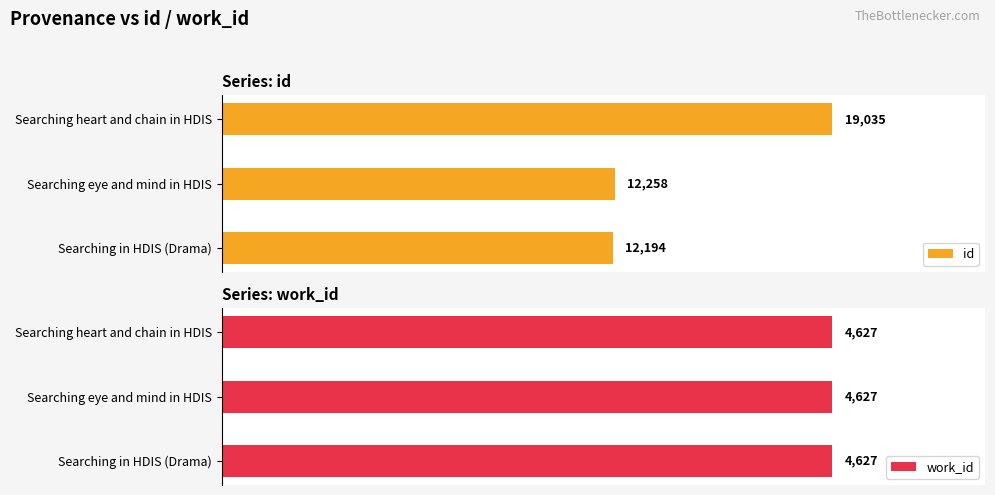

True or false: work_id has a value of 0.1 at 0.4.

False